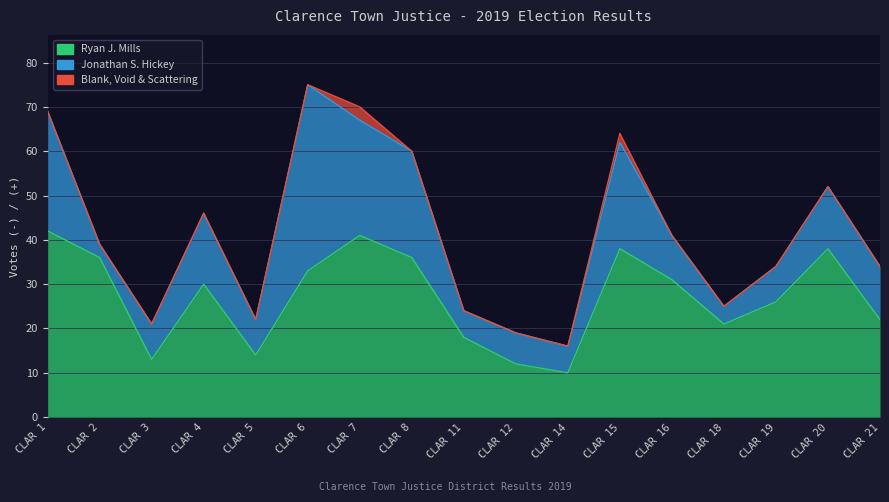

Where is the first local maximum for Ryan J. Mills?

CLAR 4